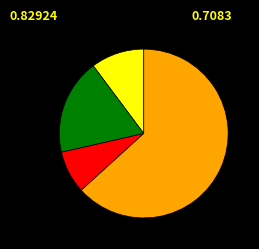

Is there any slice that represents more than half of the pie?

Yes